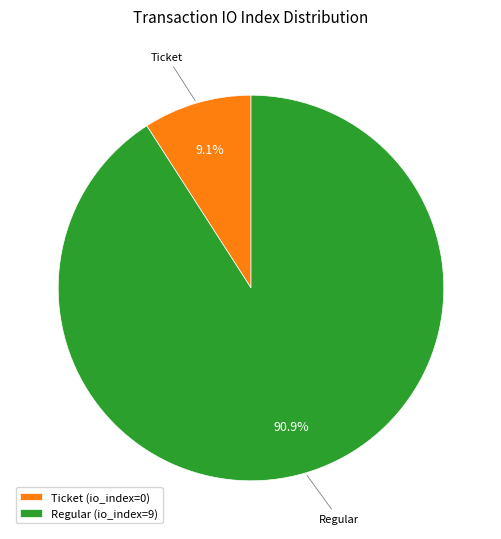

Does Regular represent more than half of the total?

Yes